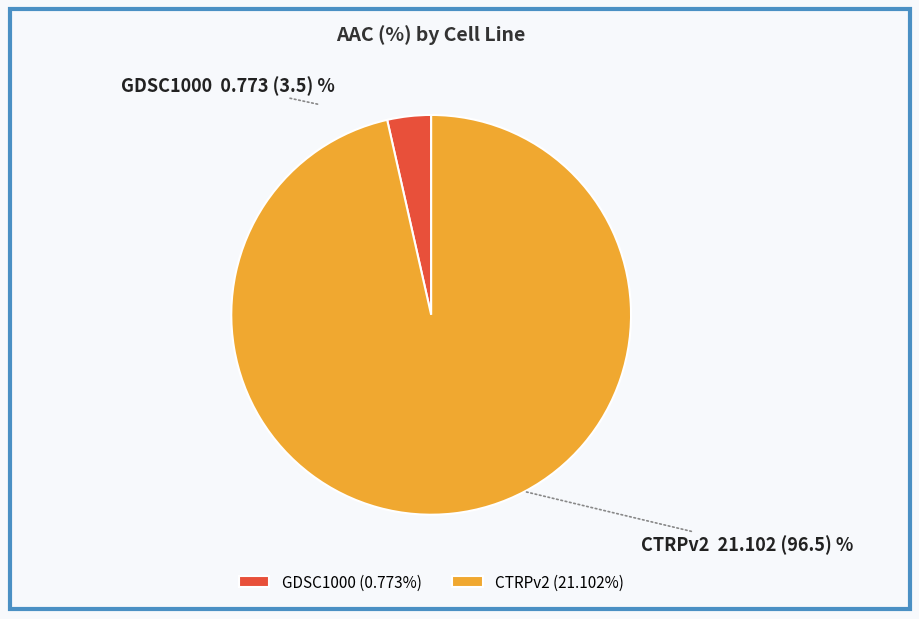

Count the number of slices in the pie.

2